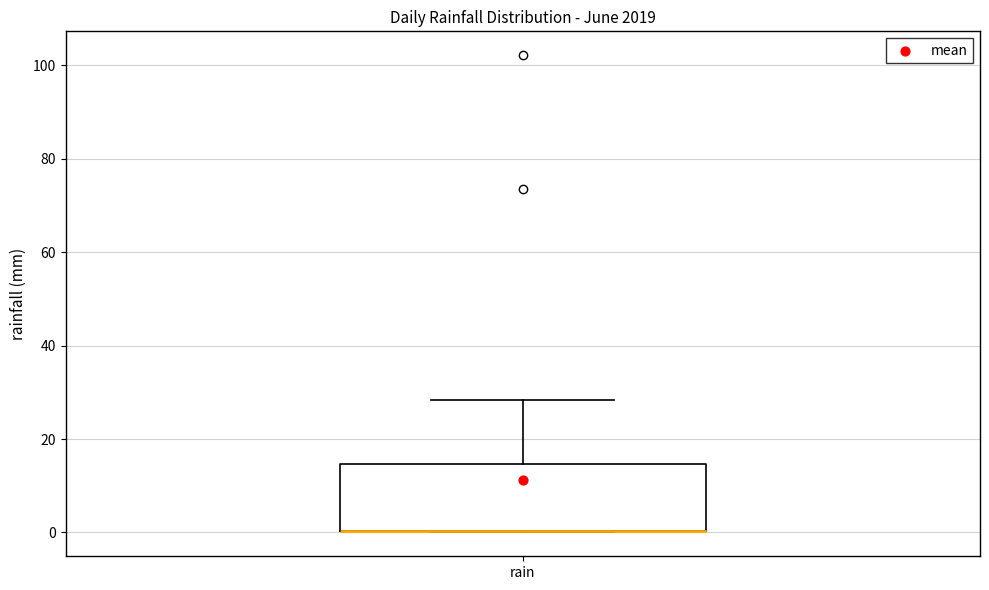

Where does the upper whisker of the box for rain end on the y-axis? The values are not printed on the chart, so give them approximately, as read against the axis.

28